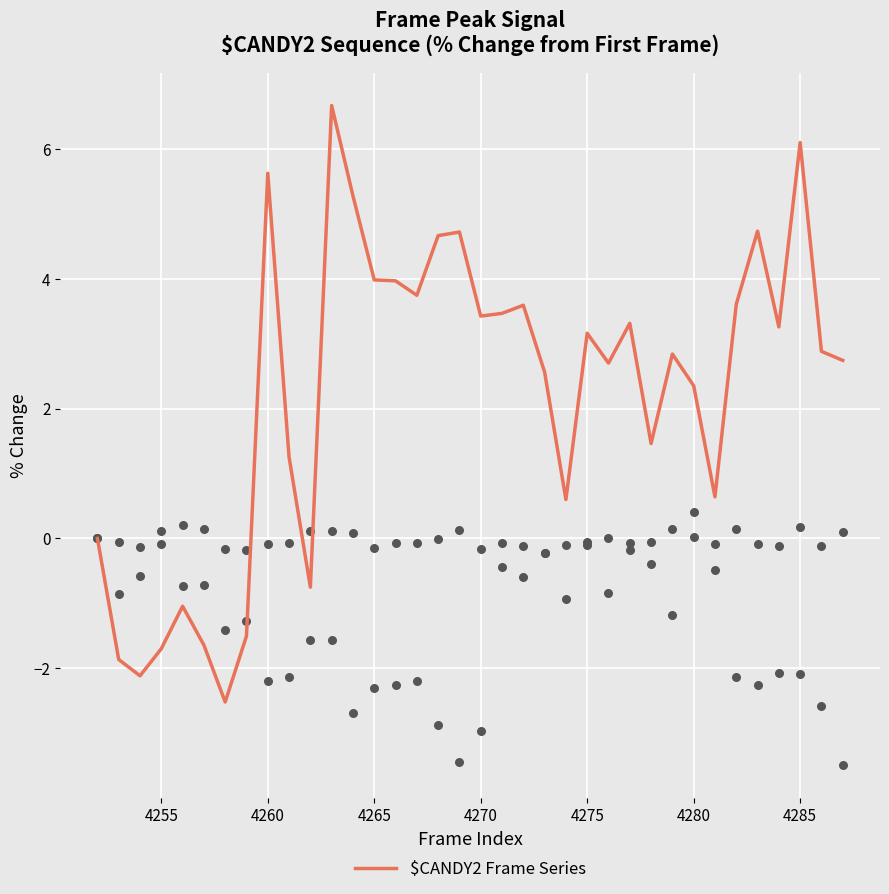

What are all the series names shown in the legend?

$CANDY2 Frame Series, col_515_scatter, col_516_scatter